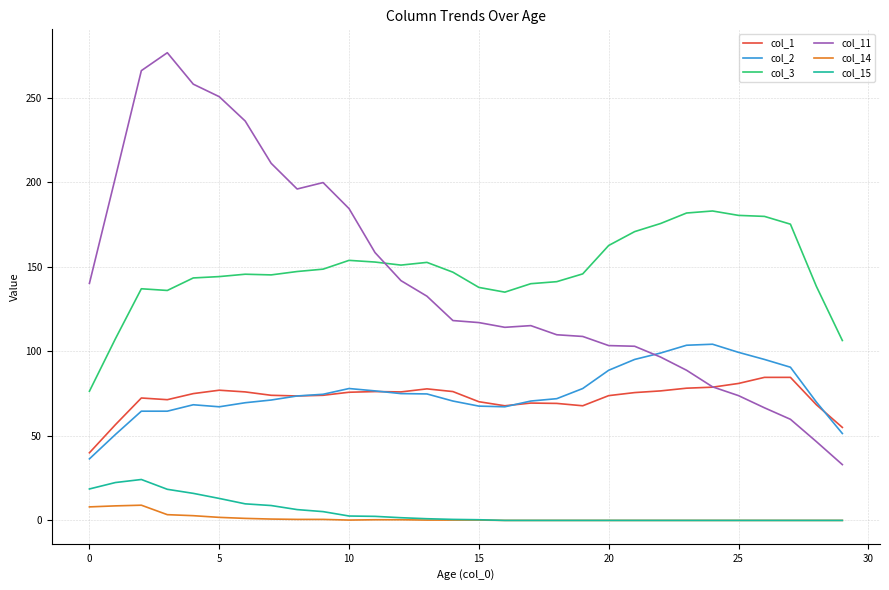

At how many categories does at least one series exceed 24?

30